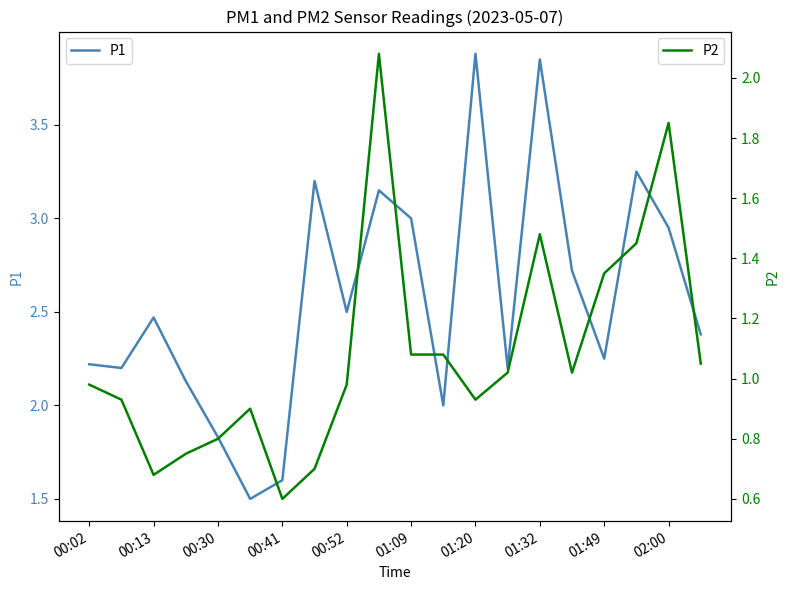

The value of P1 at 00:41 is 1.6. True or false?

True